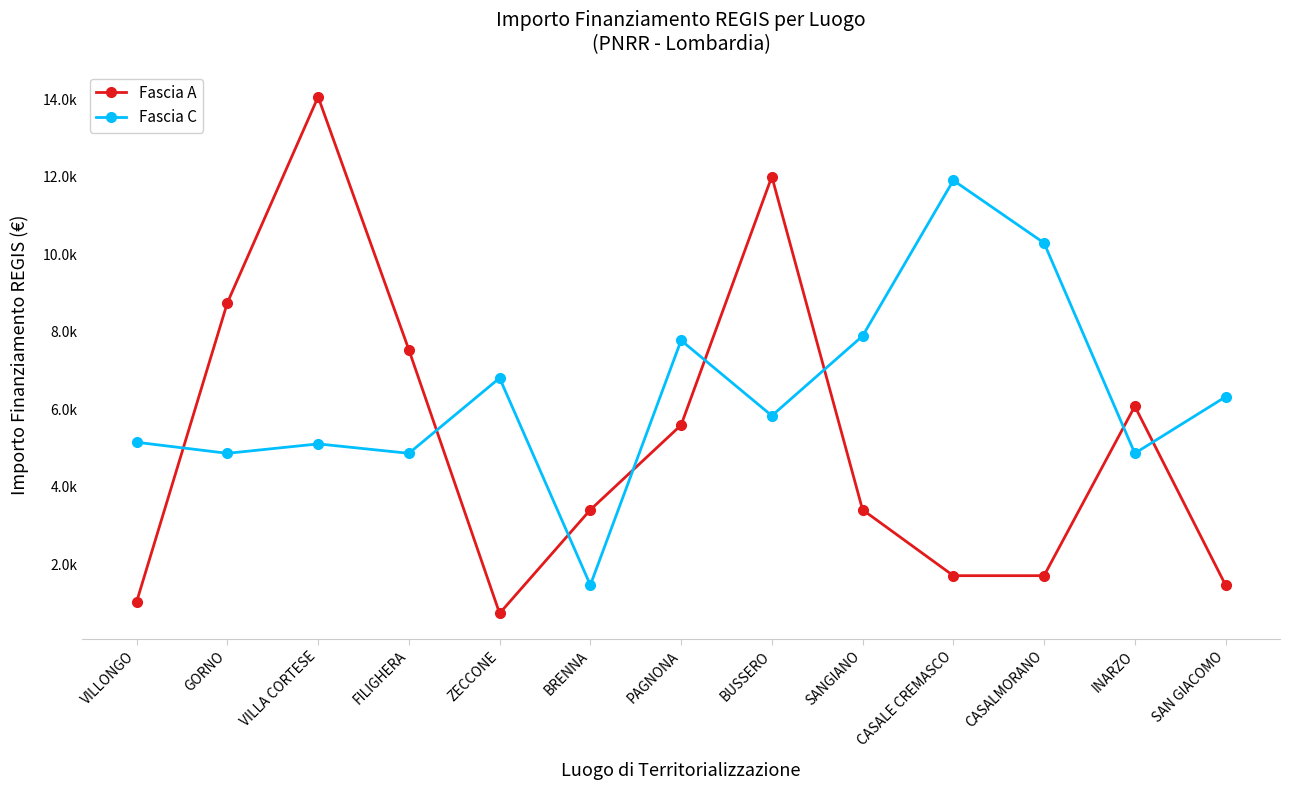

The value of Fascia A at FILIGHERA is 7533. True or false?

True